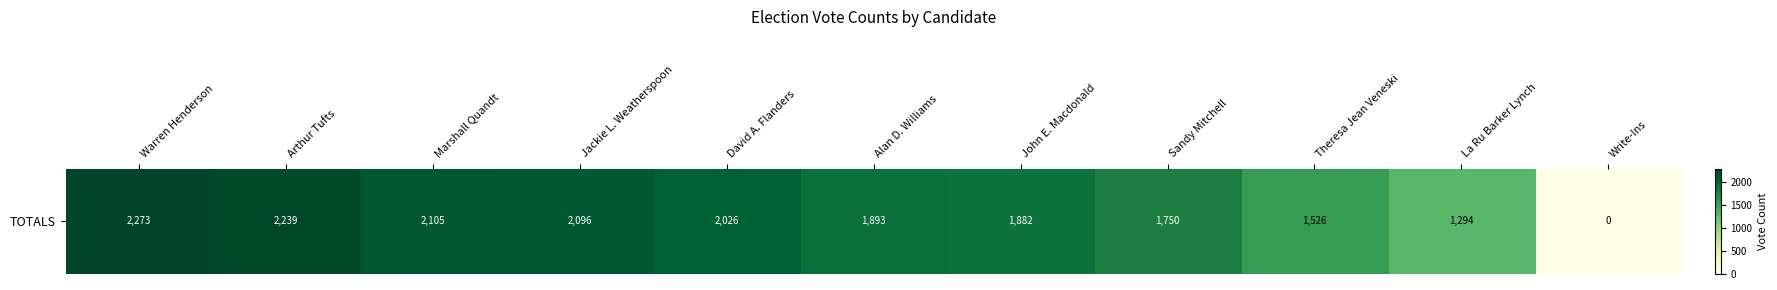

Reading left to right, list all the values displayed in this chart.

2273	2239	2105	2096	2026	1893	1882	1750	1526	1294	0